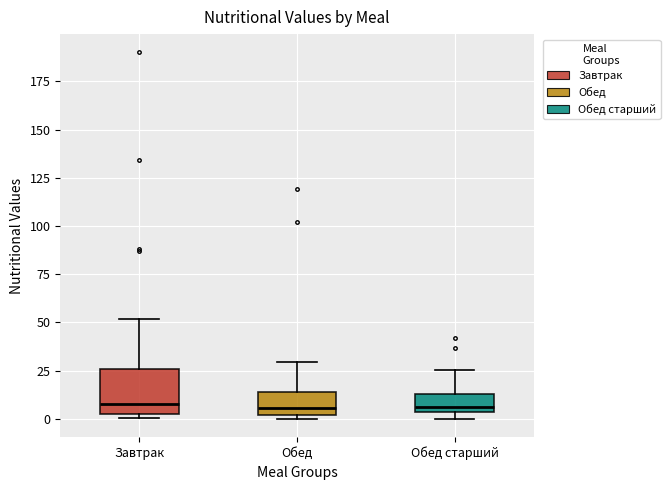

Reading left to right, read every box against the y-axis: the position of its median line, the range the box covers, and the ends of its whiskers. The values are not printed on the chart, so give them approximately, as read against the axis.

Завтрак: median 10, box 5 to 25, whiskers 0 to 50
Обед: median 5, box 0 to 15, whiskers 0 (just below the box's lower edge) to 30
Обед старший: median 5 (just above the box's lower edge), box 5 to 15, whiskers 0 to 25